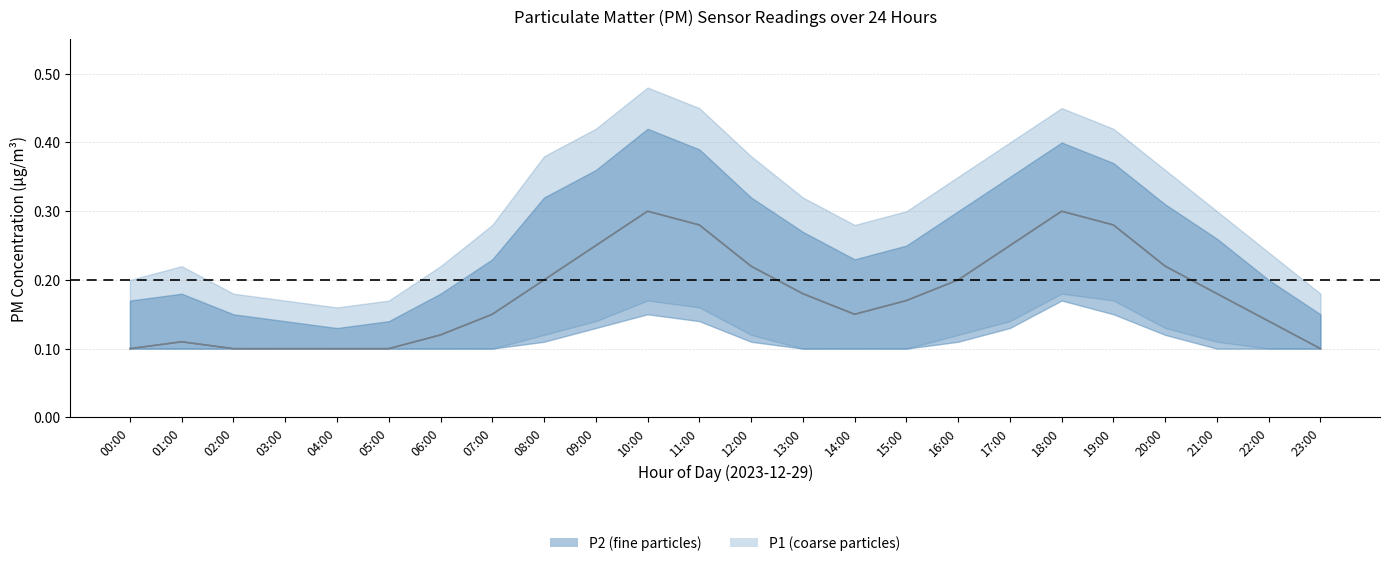

The value of P2 center at 12:00 is 0.1. True or false?

False